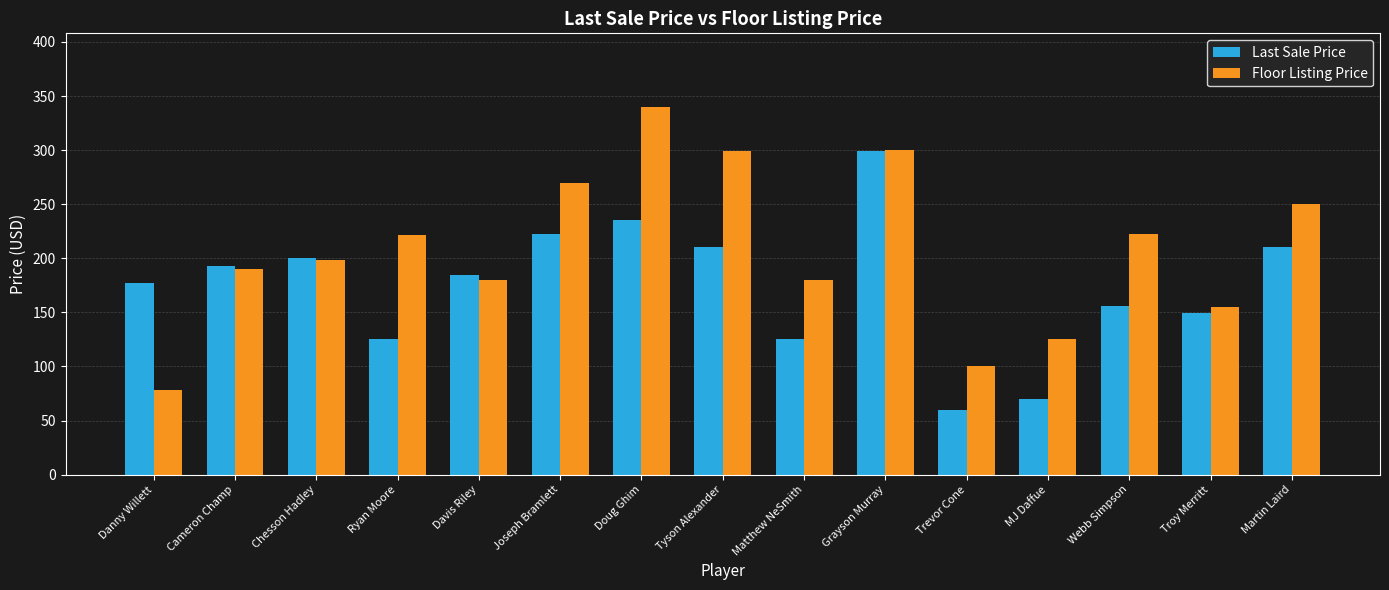

Between Davis Riley and Grayson Murray, which series saw the biggest shift?

Floor Listing Price